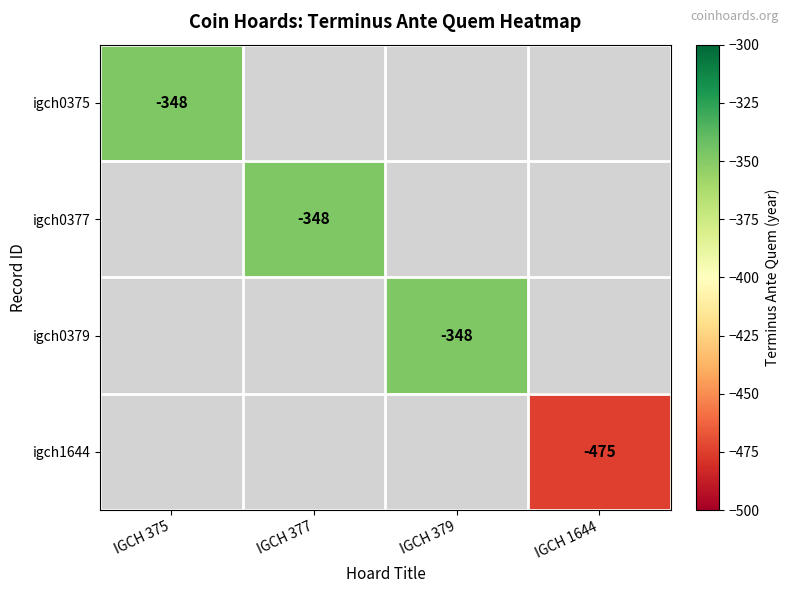

Is it true that igch0379 equals -348 at IGCH 379?

True